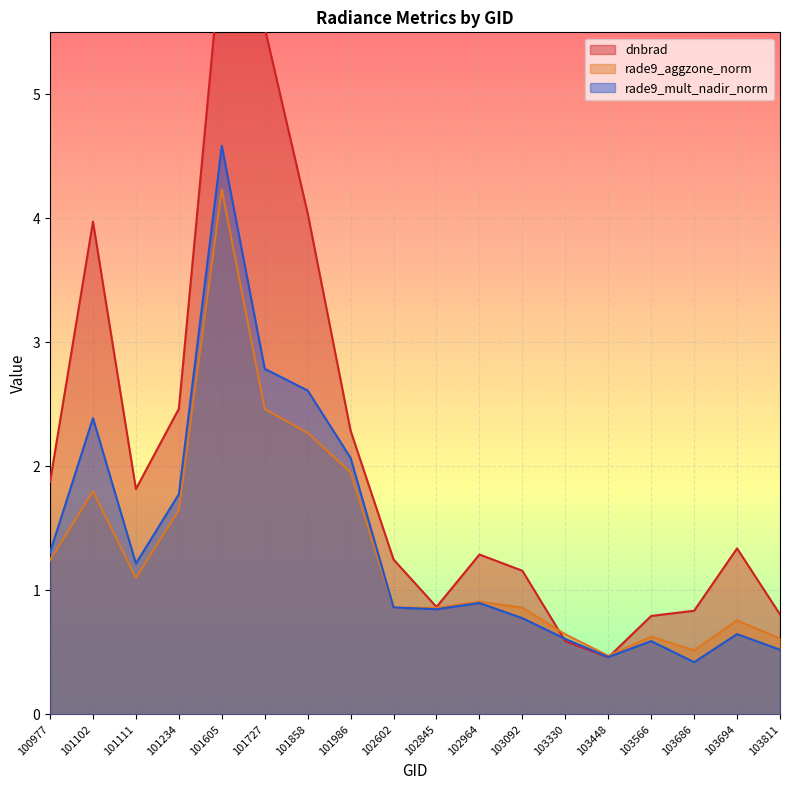

At which label does rade9_mult_nadir_norm reach its peak?

101605